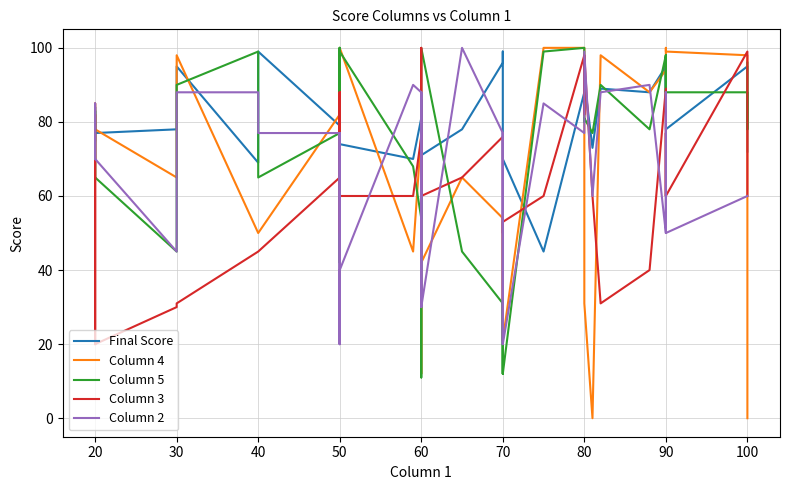

How many data points does each series have?

40